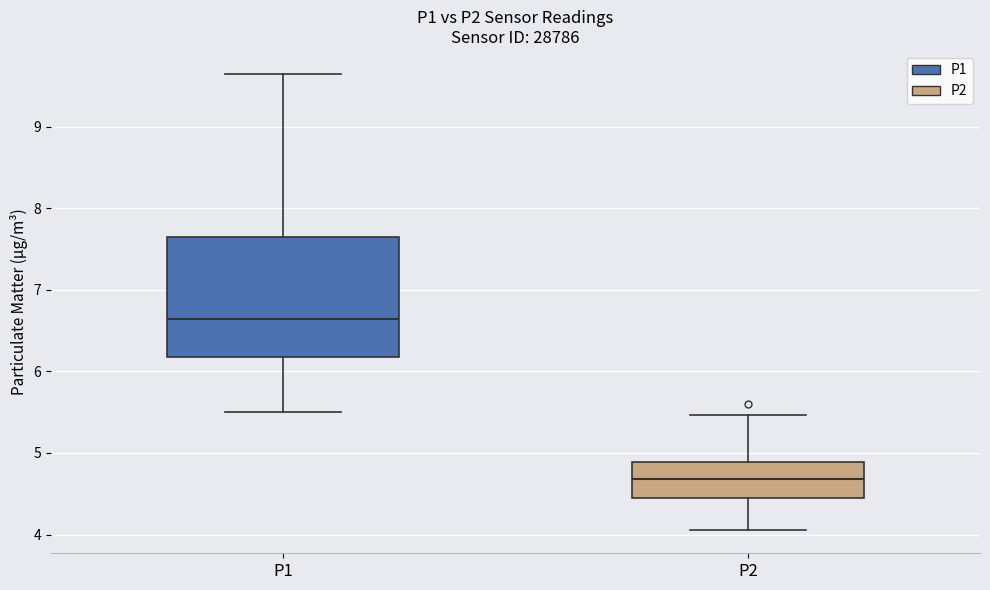

Reading left to right, read every box against the y-axis: the position of its median line, the range the box covers, and the ends of its whiskers. The values are not printed on the chart, so give them approximately, as read against the axis.

P1: median 6.6, box 6.2 to 7.6, whiskers 5.5 to 9.7
P2: median 4.7, box 4.4 to 4.9, whiskers 4.1 to 5.5